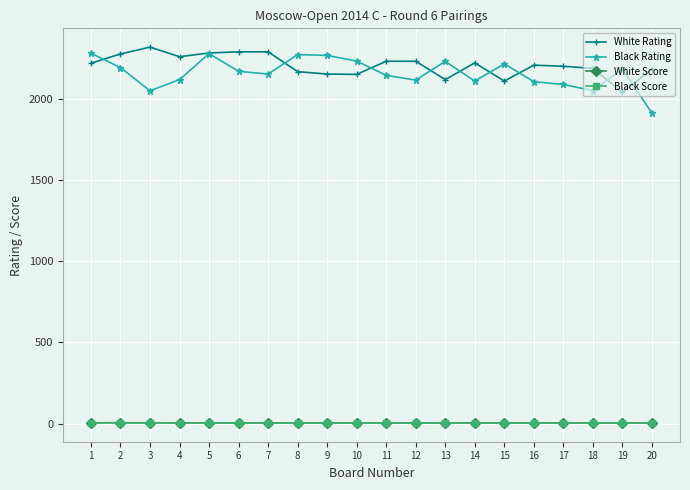

Which category has the highest value across all series?

3